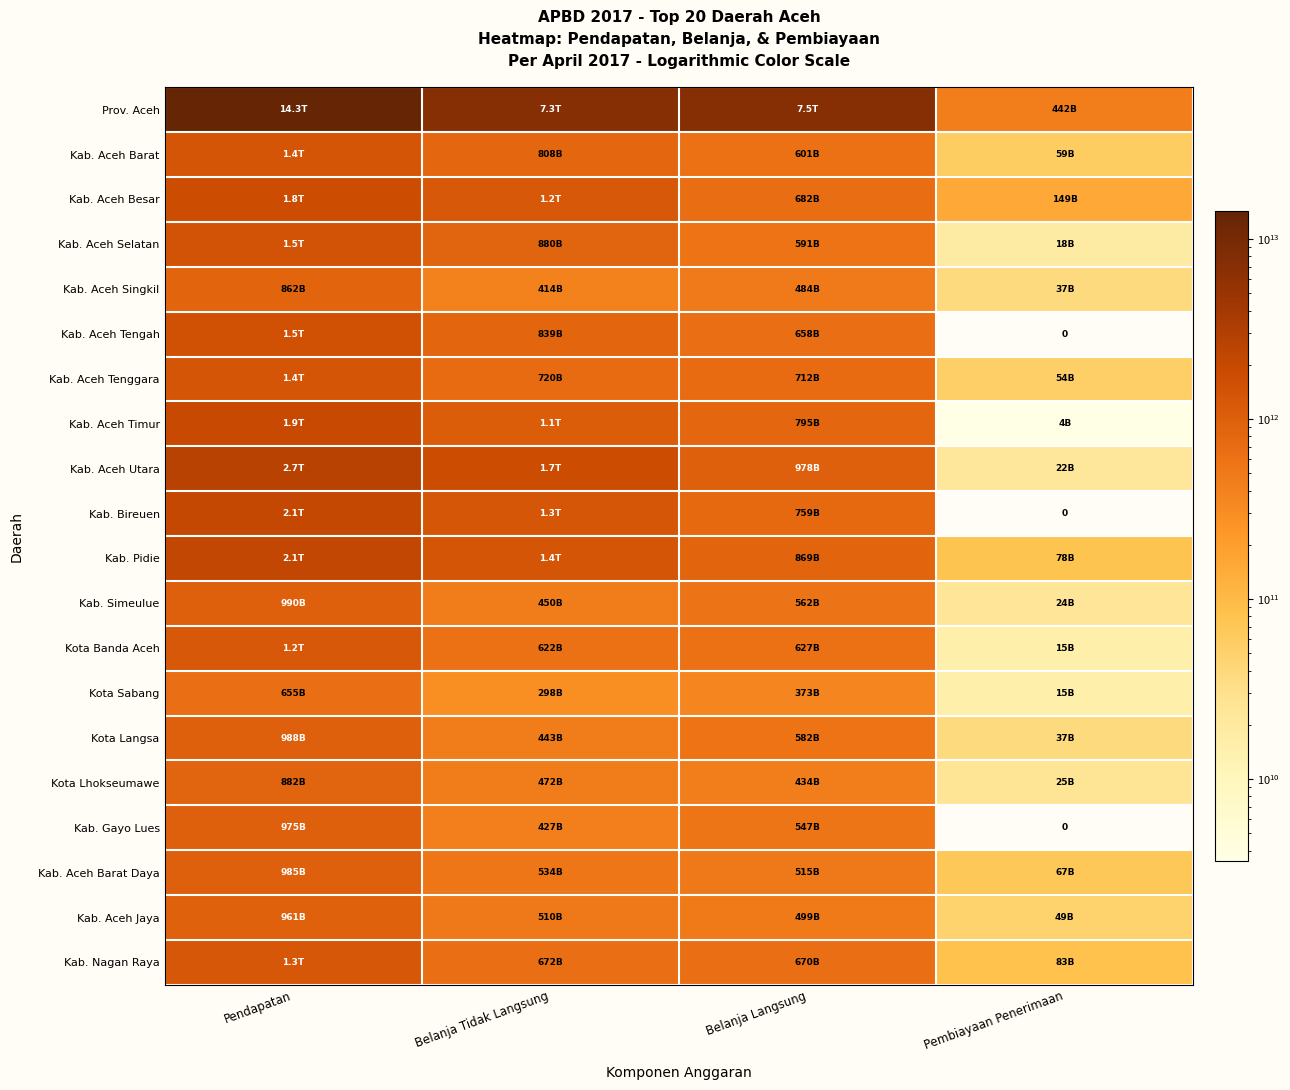

At which category is the sum across all series the highest?

Pendapatan